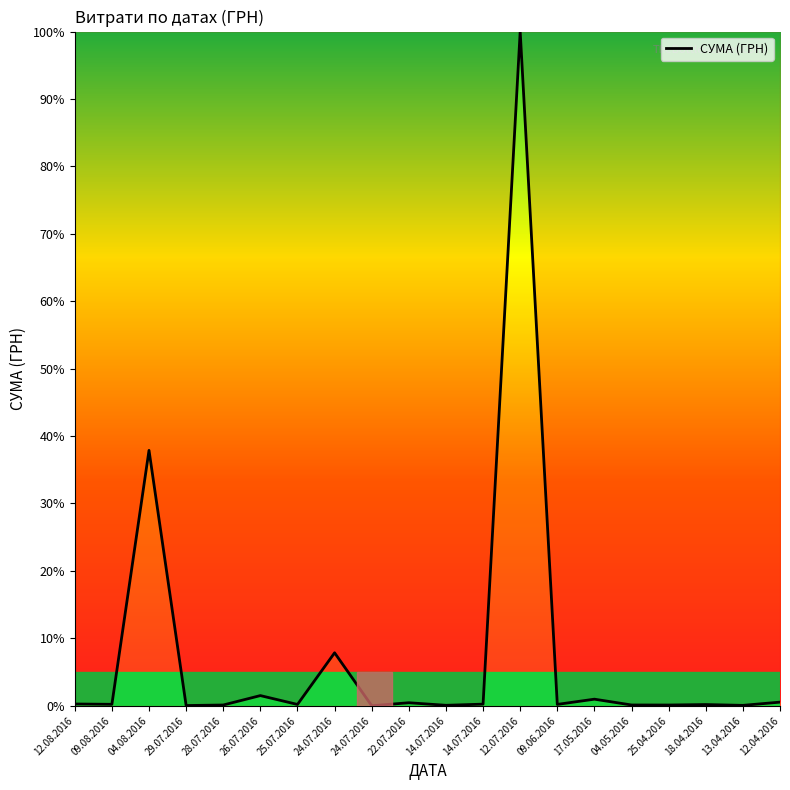

What is the label of the 4th point from the left?

29.07.2016